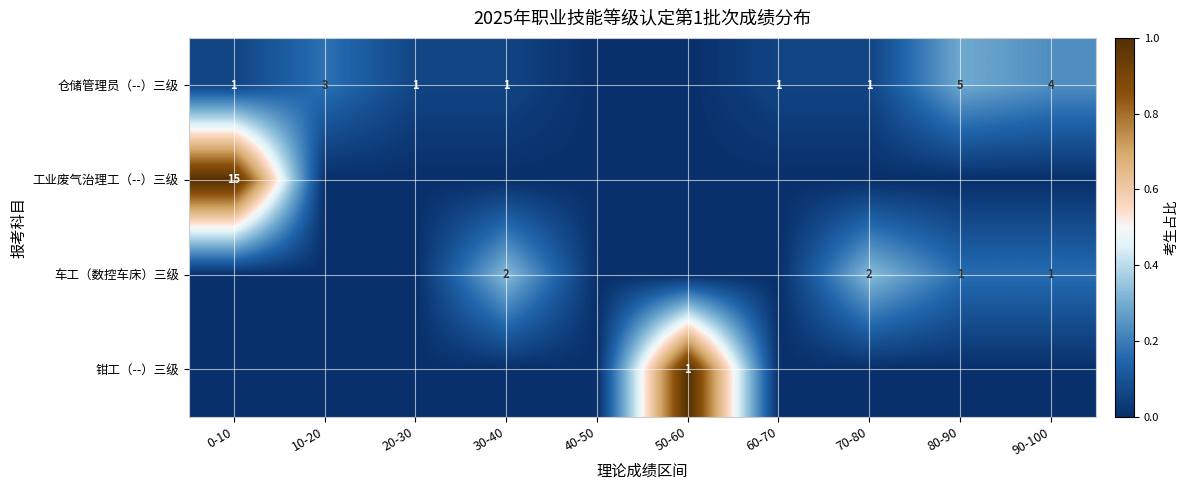

Between 90-100 and 70-80, which is larger?

90-100